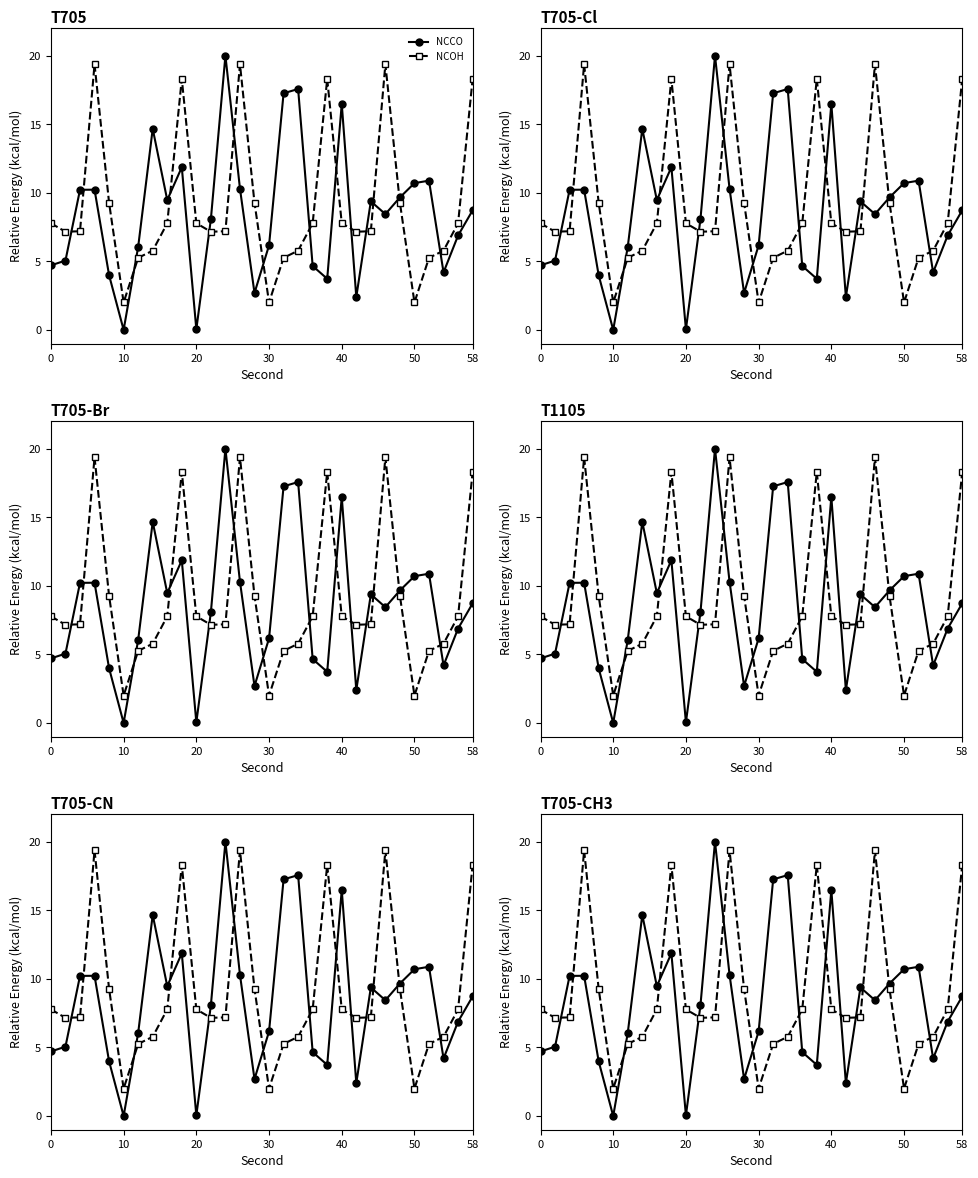

How many values in the NCCO series are below 8?

13